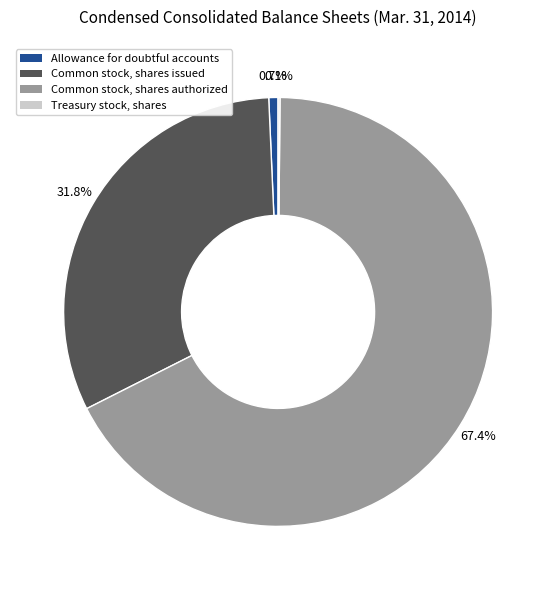

What portion of the pie excludes Common stock, shares issued?

68.2%